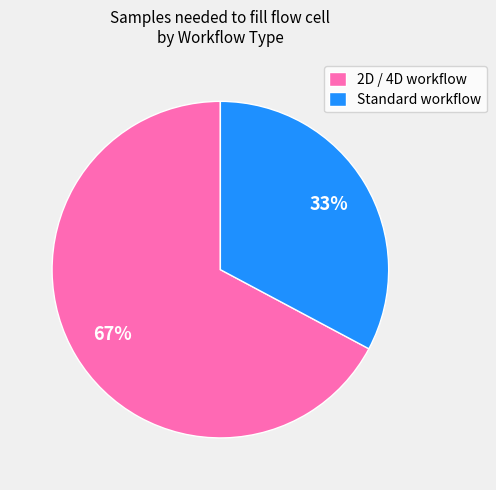

Is Standard workflow the majority of the pie?

No